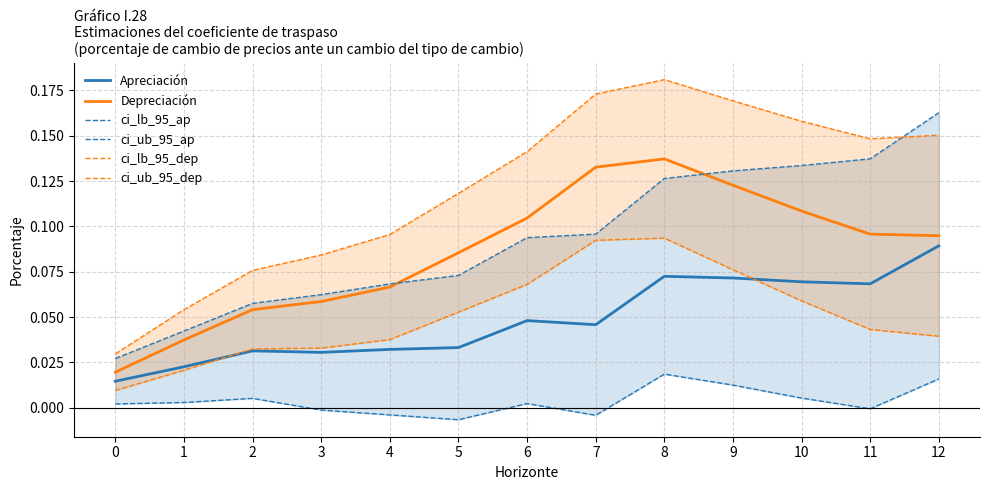

Which category has the highest value across all series?

8